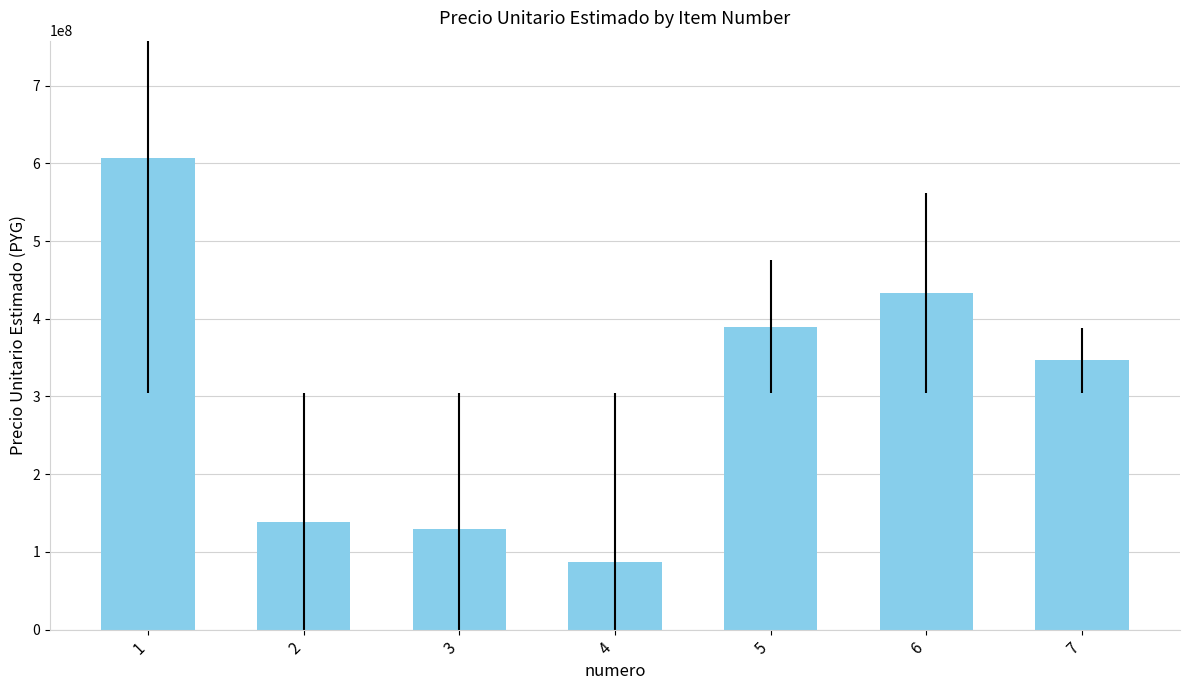

Rank the categories by value from highest to lowest.

1, 6, 5, 7, 2, 3, 4